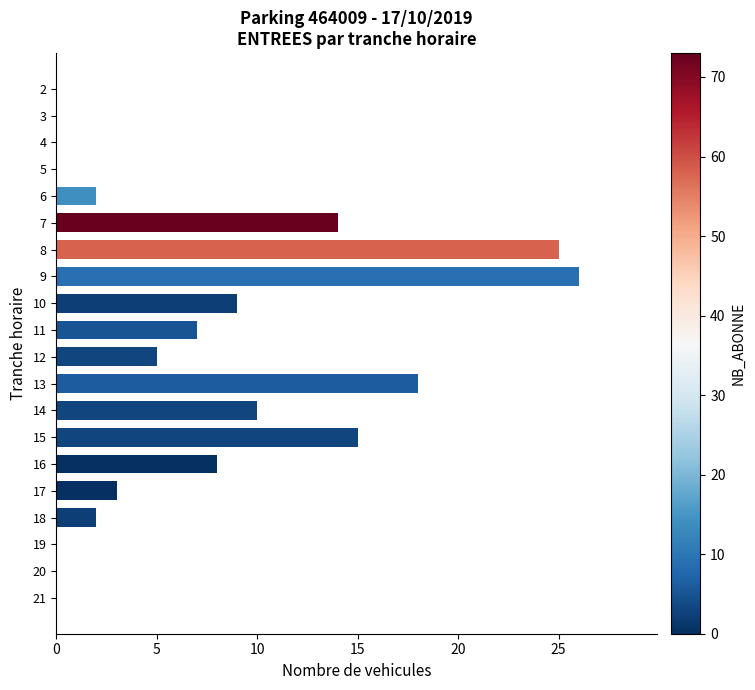

What is the change in value from 5 to 8?

+25